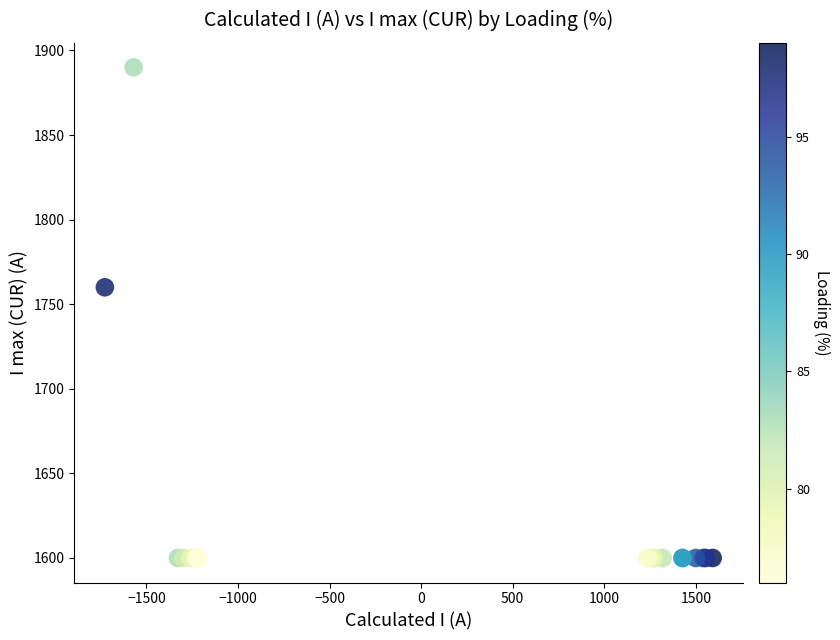

What Y value in the scatter plot is closest to 1745?

1760